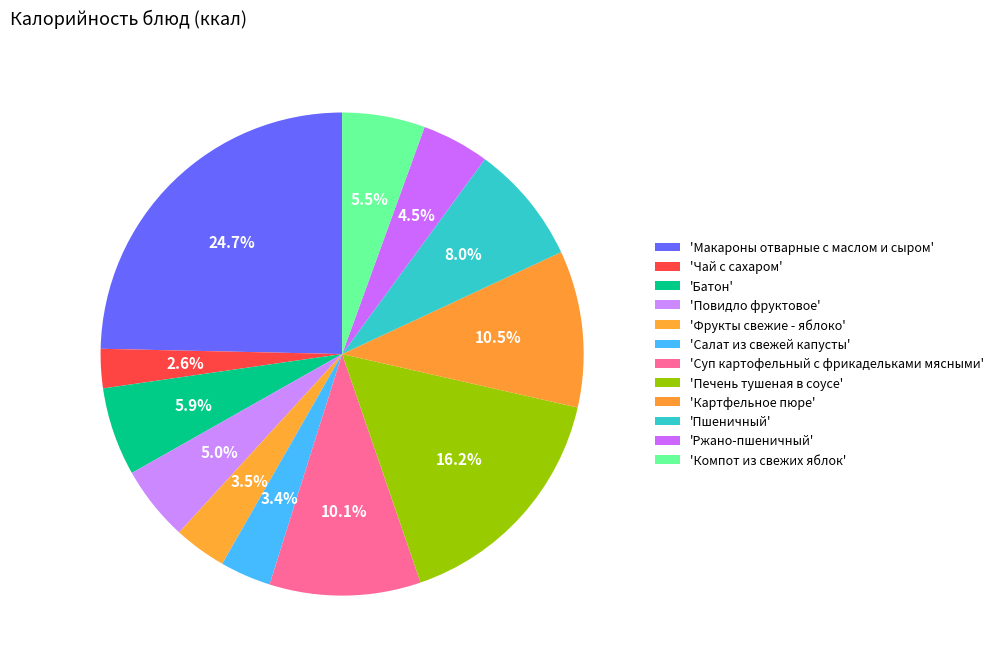

What is the smallest slice in the pie chart?

Чай с сахаром